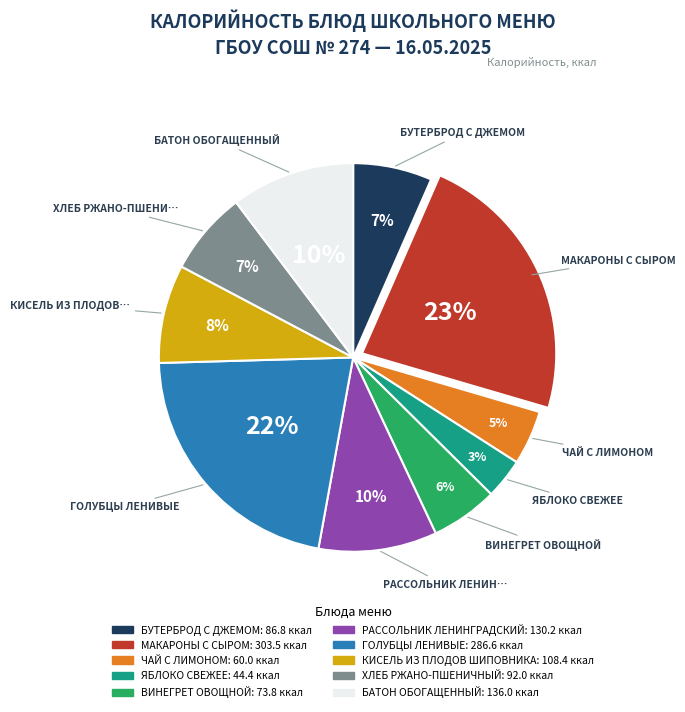

How many segments does this pie chart have?

10